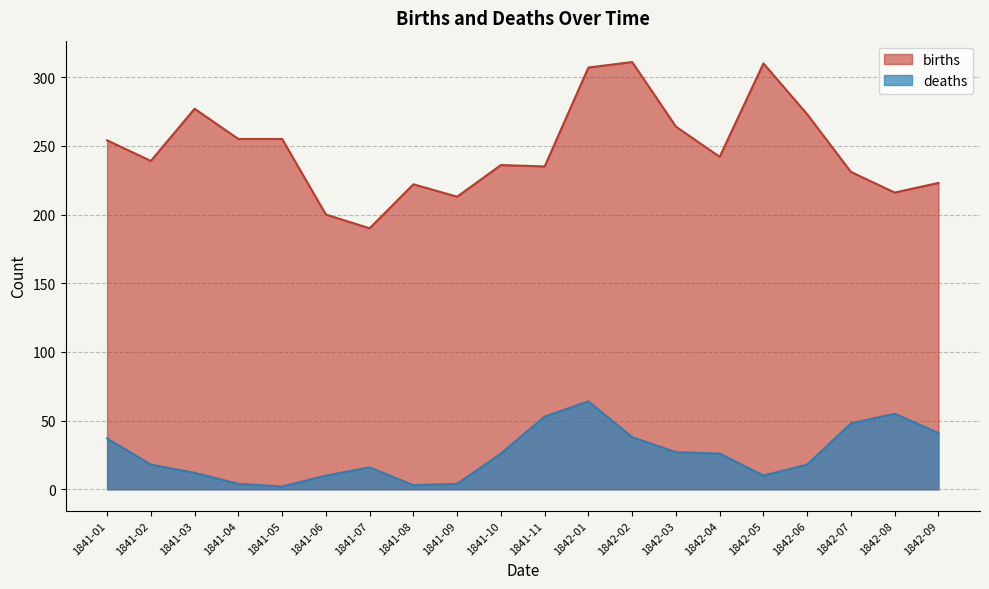

What position from the right is 1841-05?

16